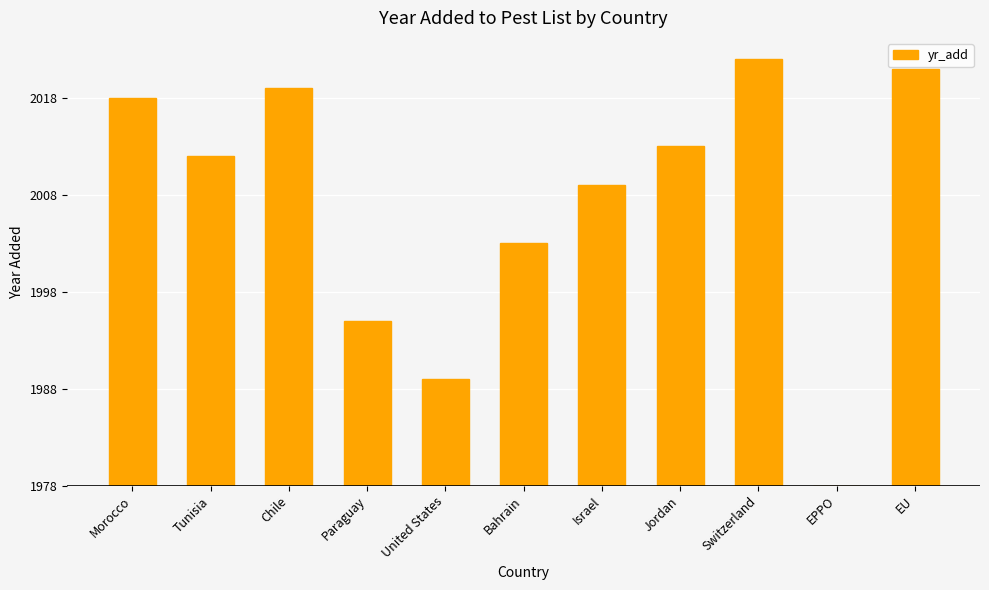

Are the bars horizontal?

No